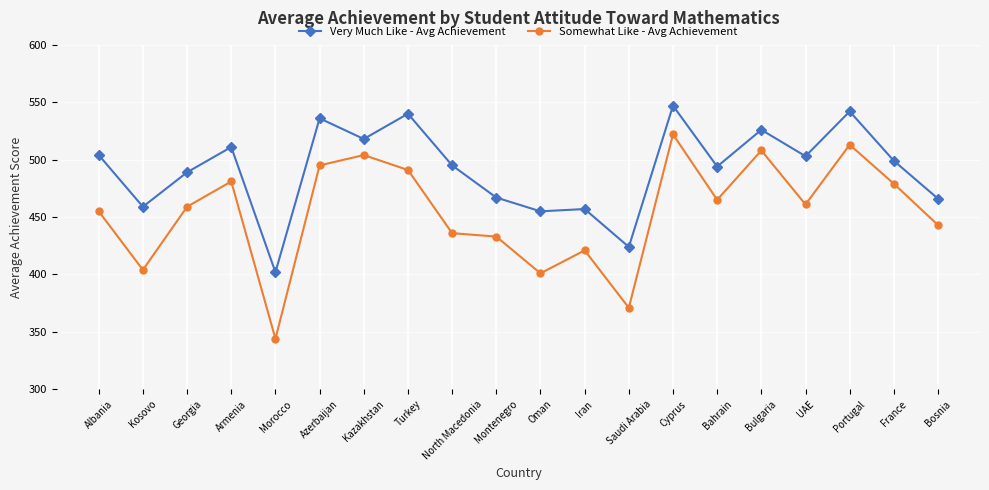

What is the total value across all series at Kazakhstan?

1022